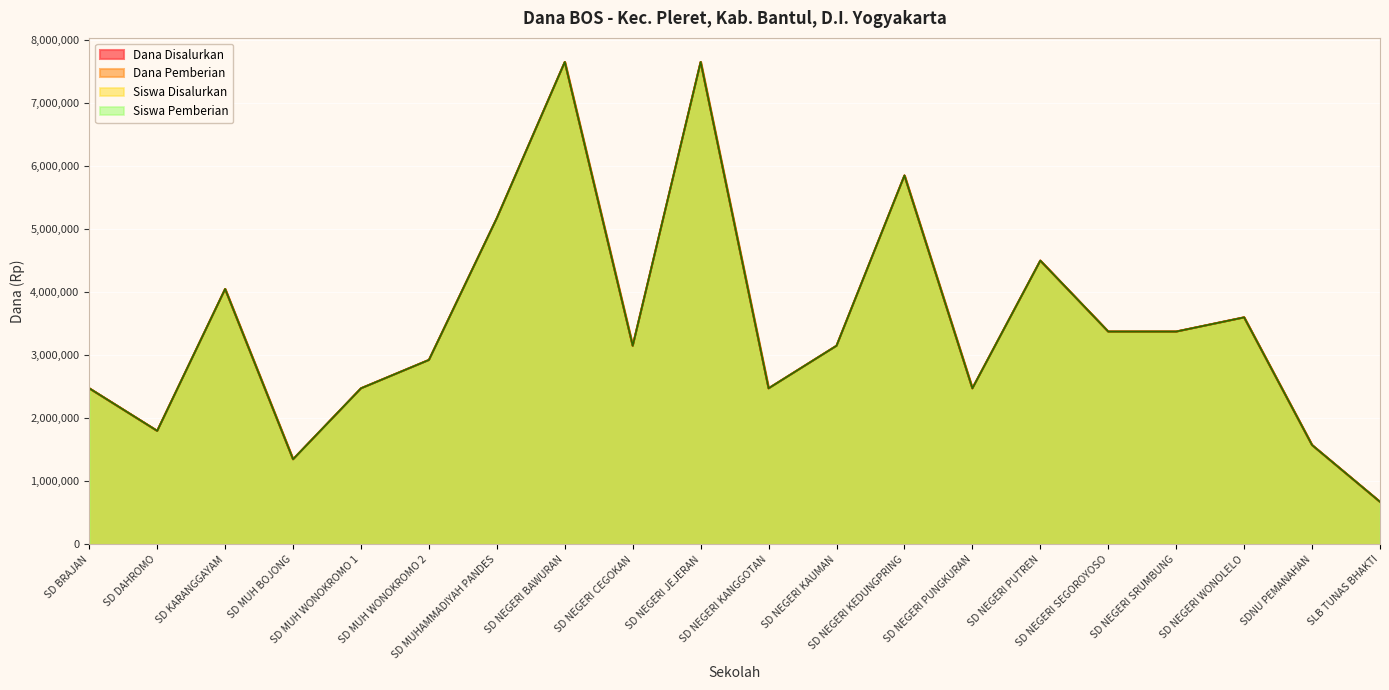

Does the chart display data point markers on the line(s)?

No